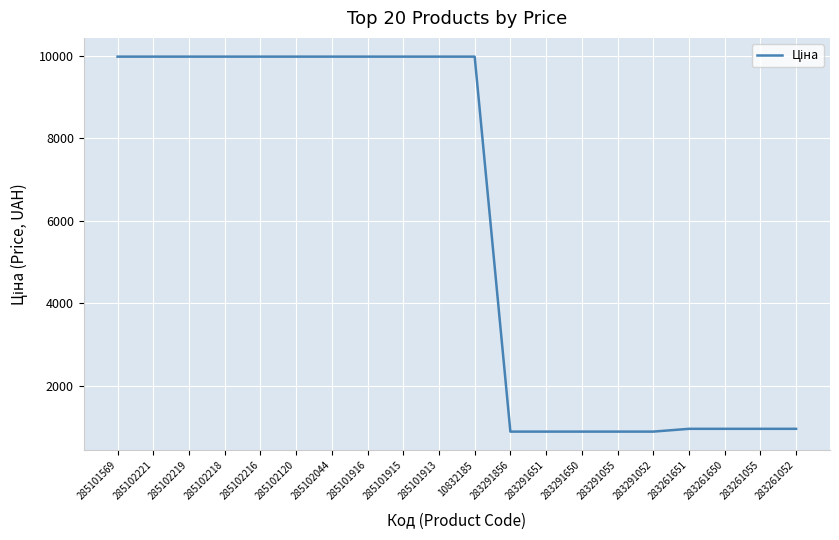

What is the smallest value displayed?

895.9